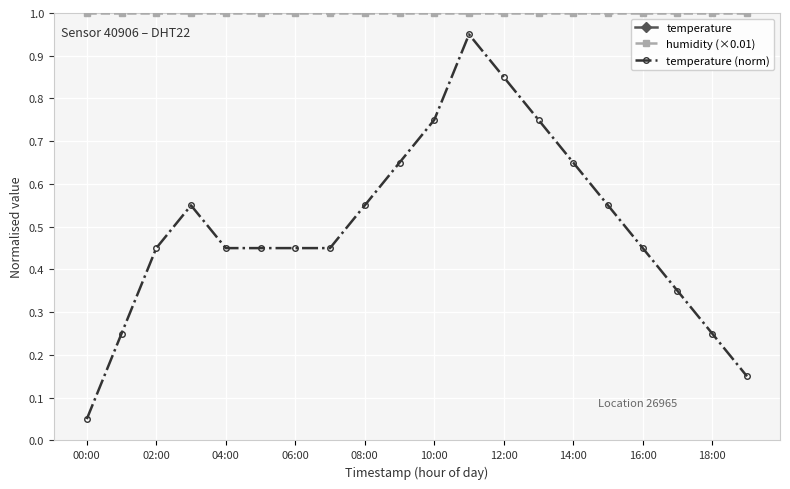

True or false: humidity (×0.01) and temperature (norm) intersect in this chart.

False